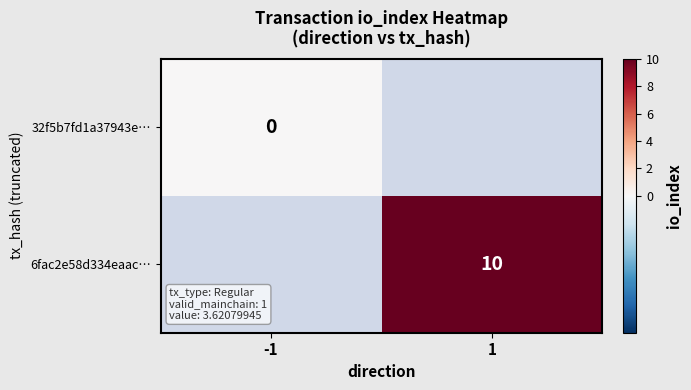

How many data points does each series have?

2